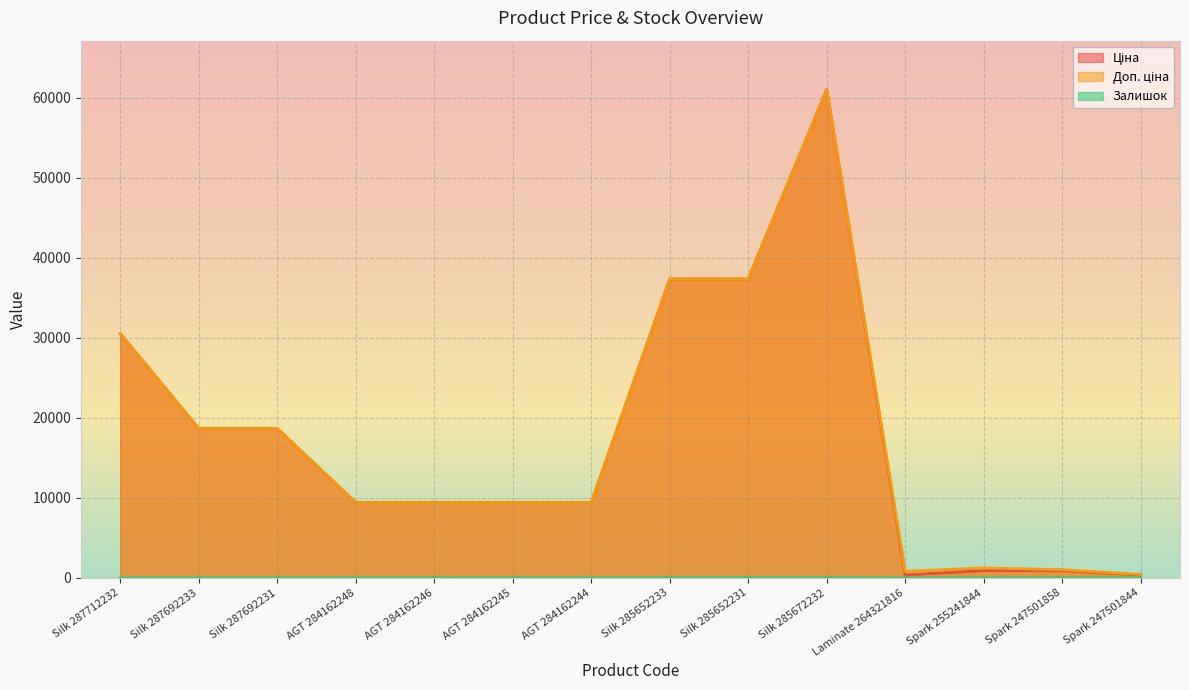

What is the difference between the Залишок values at Silk 285652233 and AGT 284162244?

11.0